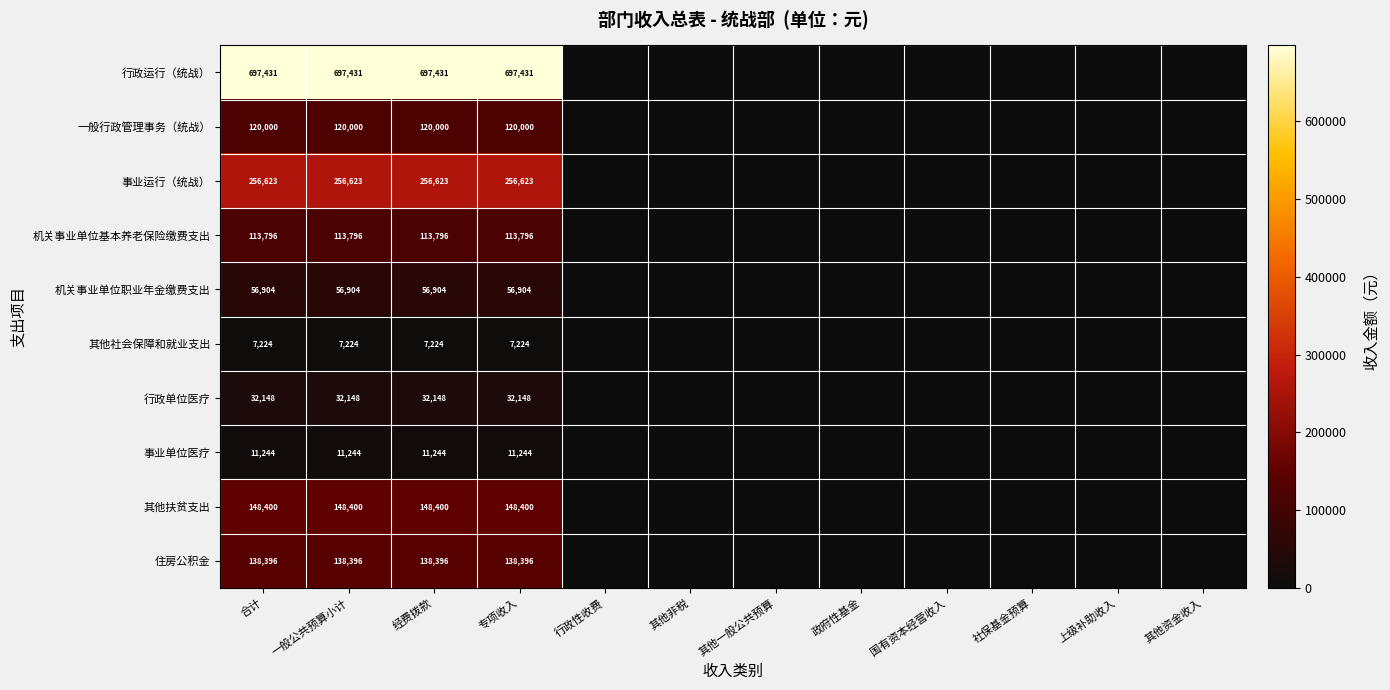

Is it true that 事业运行（统战） equals 424708 at 一般公共预算小计?

False